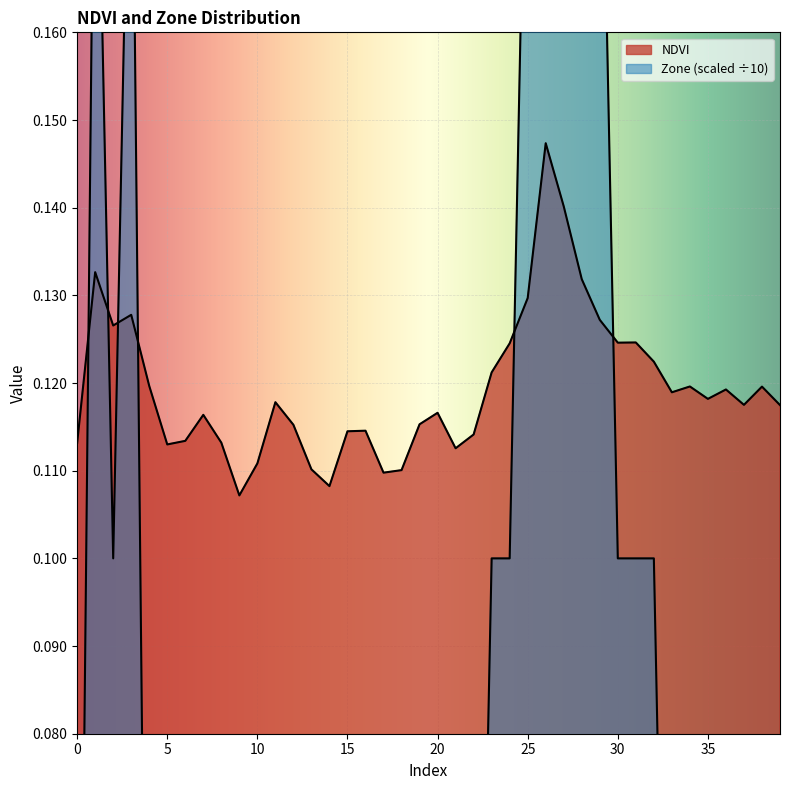

Reading left to right, what are all the values shown in this chart?

NDVI: 0=0.1	1=0.1	2=0.1	3=0.1	4=0.1	5=0.1	6=0.1	7=0.1	8=0.1	9=0.1	10=0.1	11=0.1	12=0.1	13=0.1	14=0.1	15=0.1	16=0.1	17=0.1	18=0.1	19=0.1	20=0.1	21=0.1	22=0.1	23=0.1	24=0.1	25=0.1	26=0.1	27=0.1	28=0.1	29=0.1	30=0.1	31=0.1	32=0.1	33=0.1	34=0.1	35=0.1	36=0.1	37=0.1	38=0.1	39=0.1
Zone: 0=0.0	1=0.2	2=0.1	3=0.2	4=0.0	5=0.0	6=0.0	7=0.0	8=0.0	9=0.0	10=0.0	11=0.0	12=0.0	13=0.0	14=0.0	15=0.0	16=0.0	17=0.0	18=0.0	19=0.0	20=0.0	21=0.0	22=0.0	23=0.1	24=0.1	25=0.2	26=0.4	27=0.3	28=0.2	29=0.2	30=0.1	31=0.1	32=0.1	33=0.0	34=0.0	35=0.0	36=0.0	37=0.0	38=0.0	39=0.0